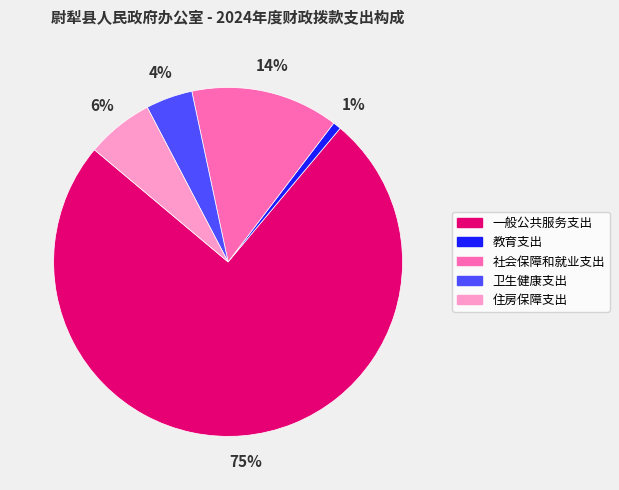

To the nearest percent, what is the difference between the largest and smallest slice percentages?

74%